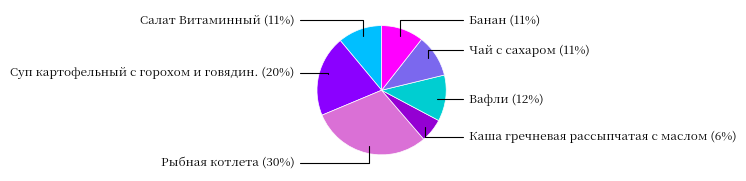

Does any single category account for the majority?

No